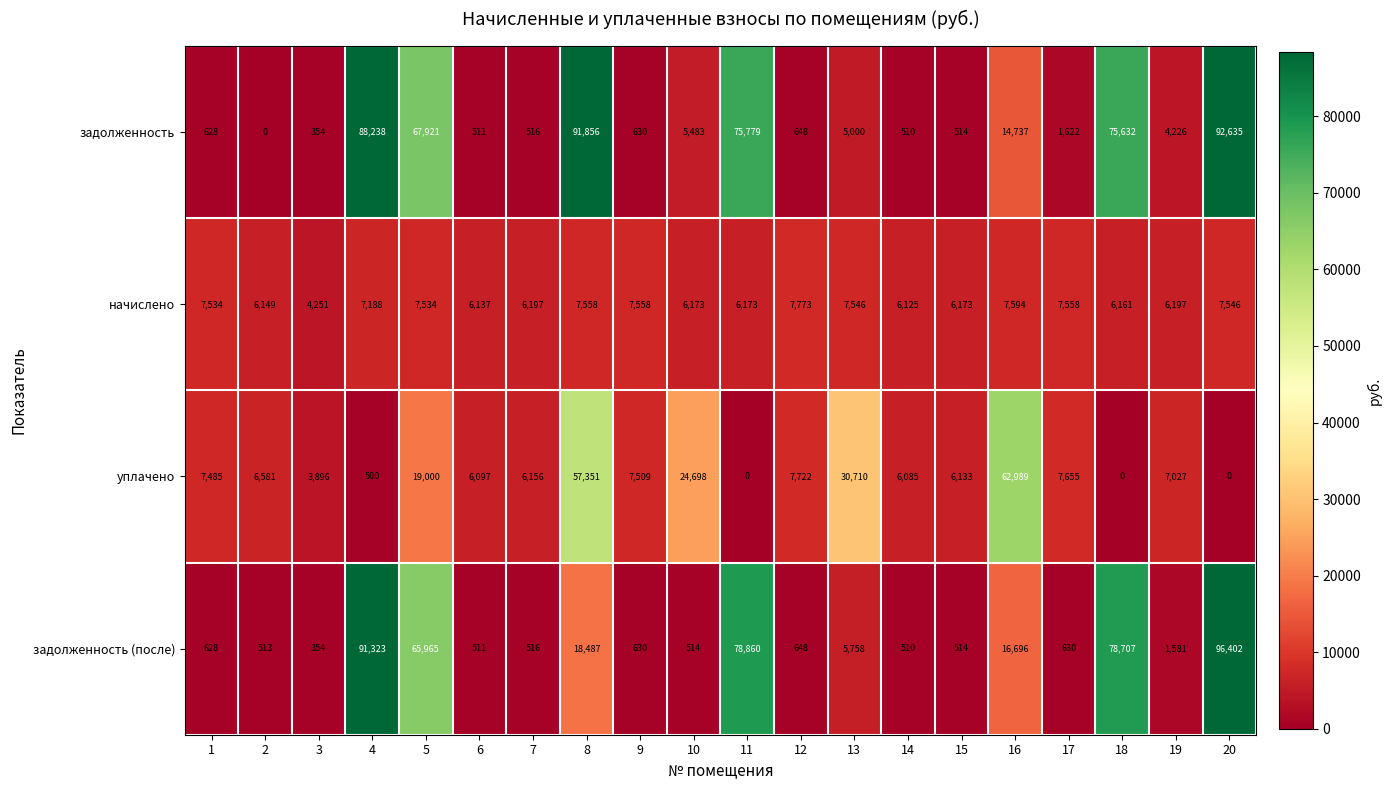

What is the maximum value shown in the chart?

96402